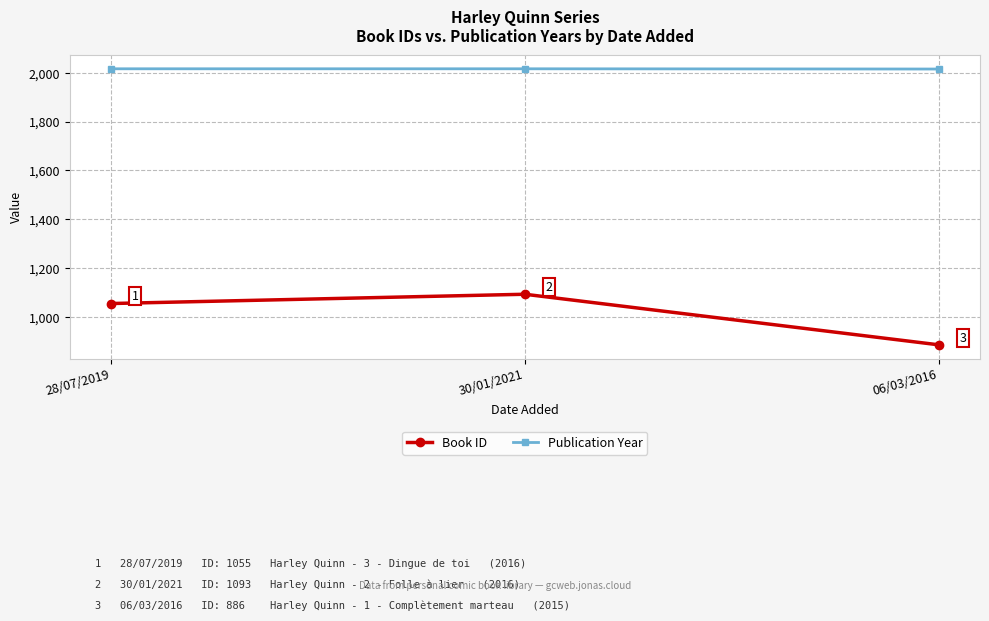

Reading right to left, list all the values displayed in this chart.

Book ID: 886	1093	1055
Publication Year: 2015	2016	2016